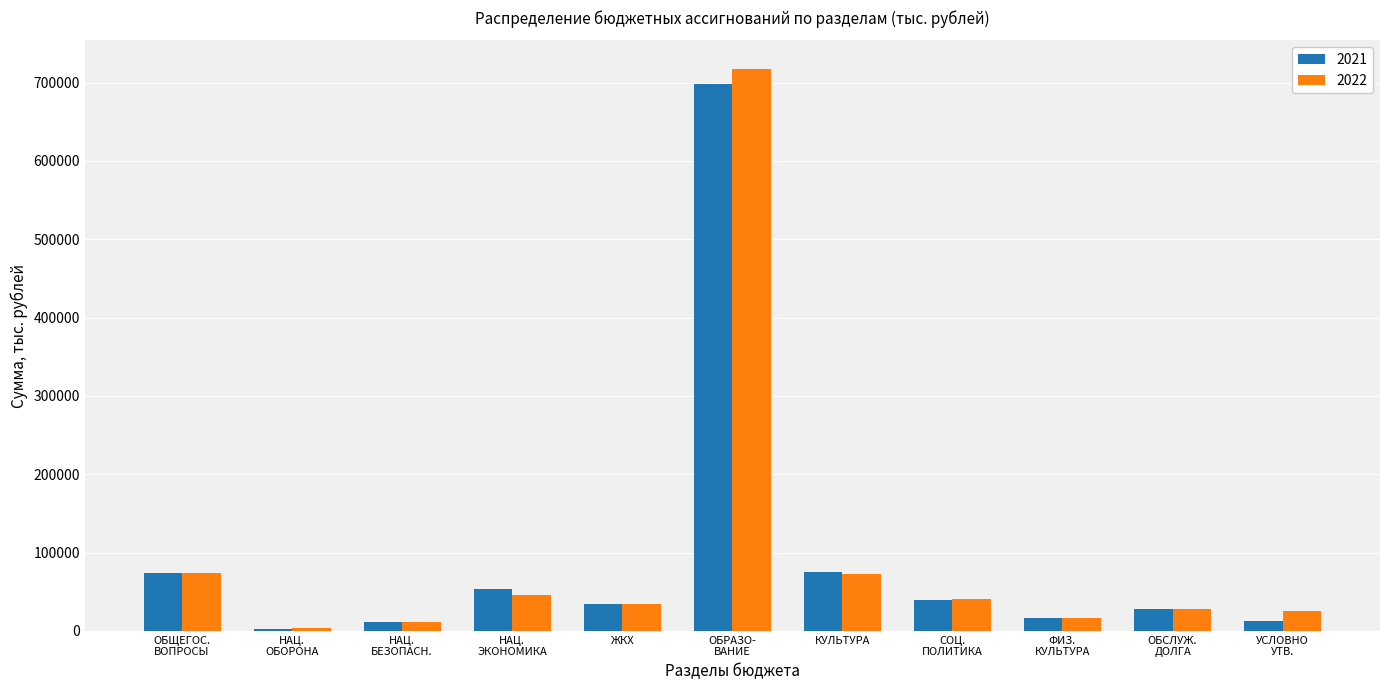

What is the label of the 5th bar from the left?

ЖКХ